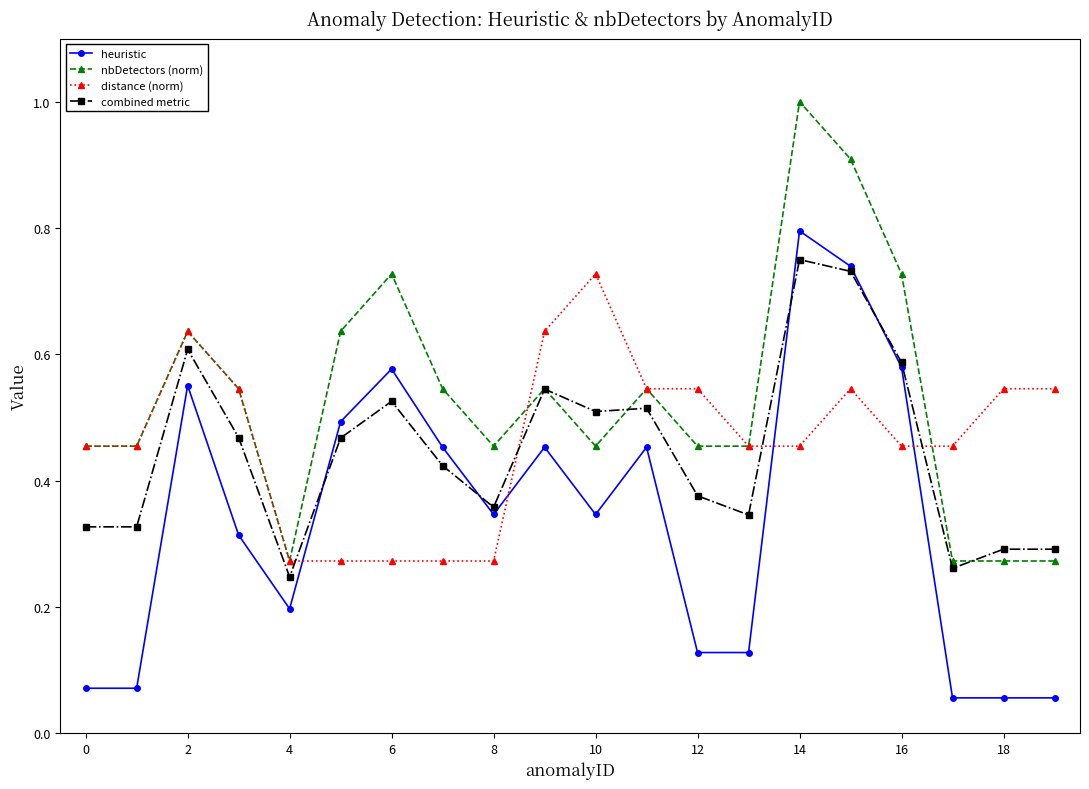

Does the chart have visible grid lines?

No